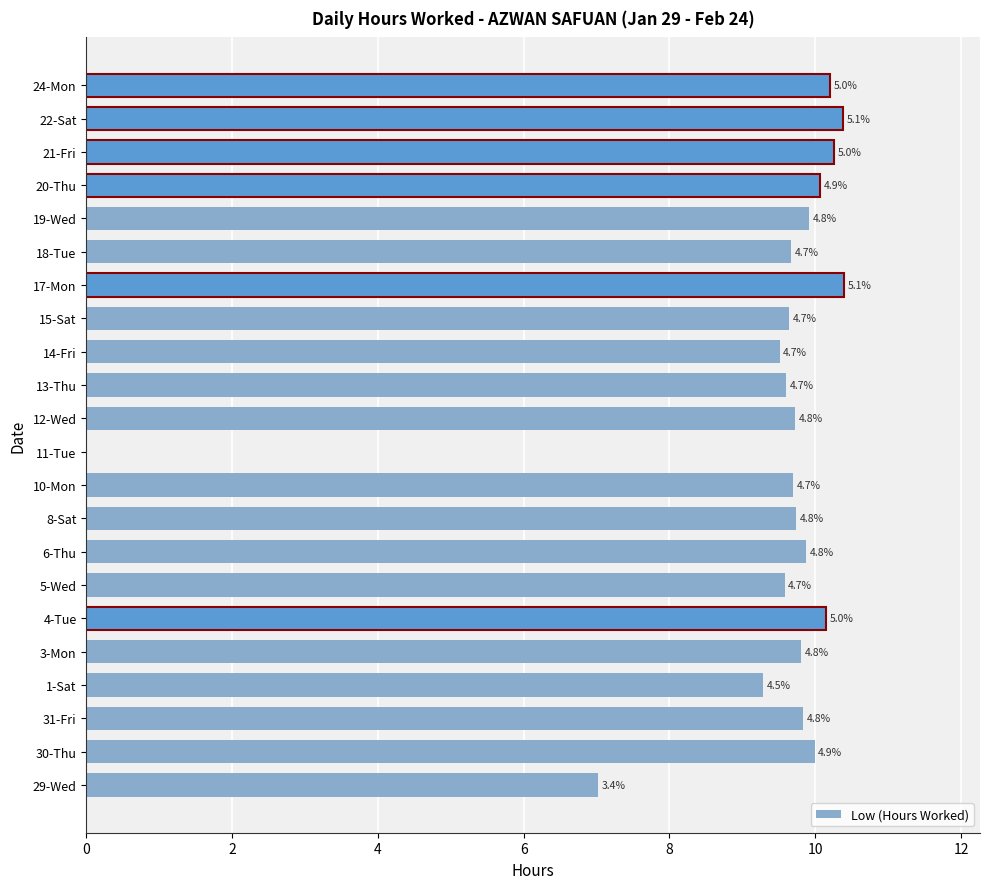

What is the average value?

9.3